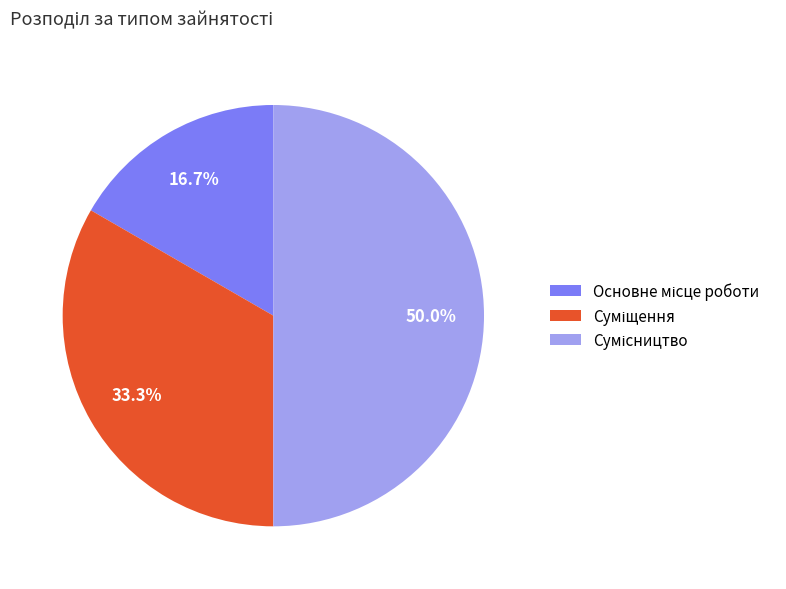

What is the smallest slice in the pie chart?

Основне місце роботи